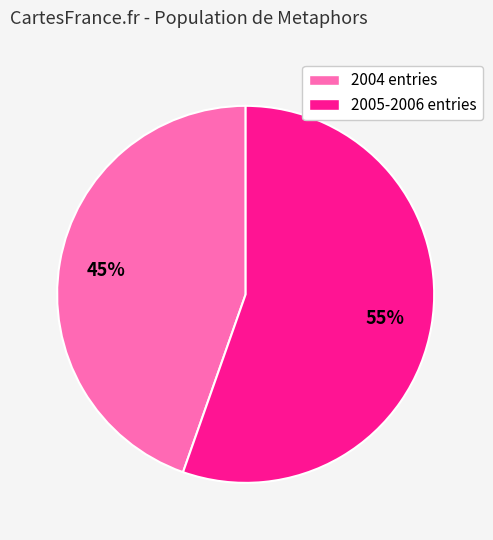

To the nearest percent, what is the average slice percentage?

50%